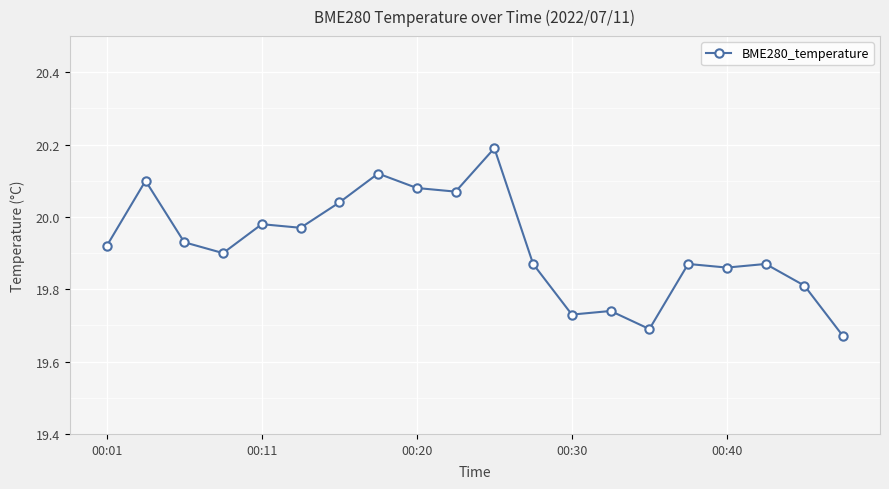

What is the greatest value displayed?

20.2